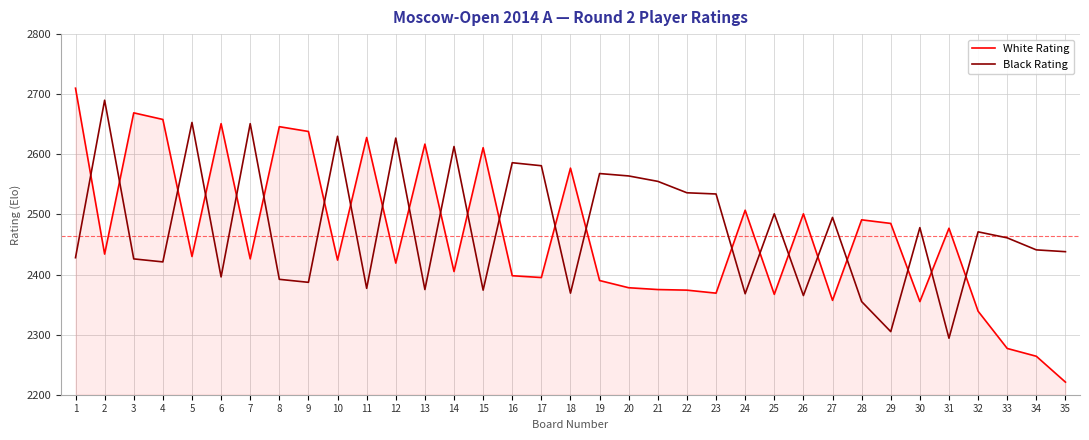

Rank the series by their maximum value, from lowest to highest.

Black Rating, White Rating